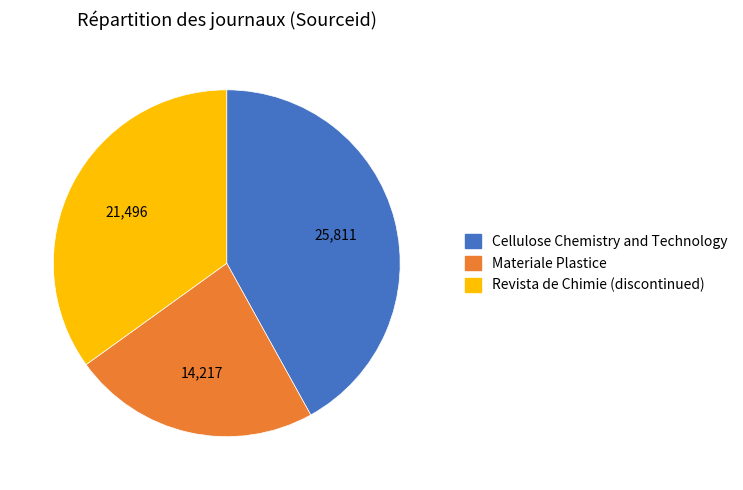

Which slice is the smallest?

Materiale Plastice